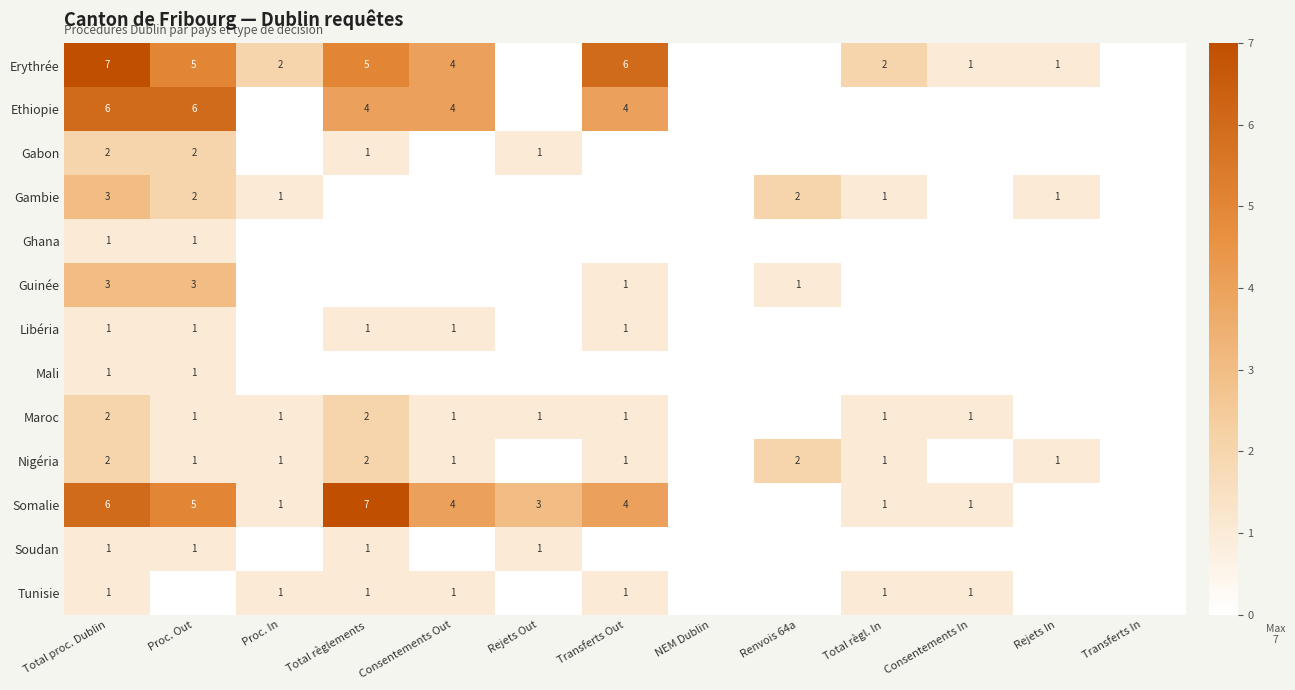

What is the spread (max minus min) of values at Total proc. Dublin?

6